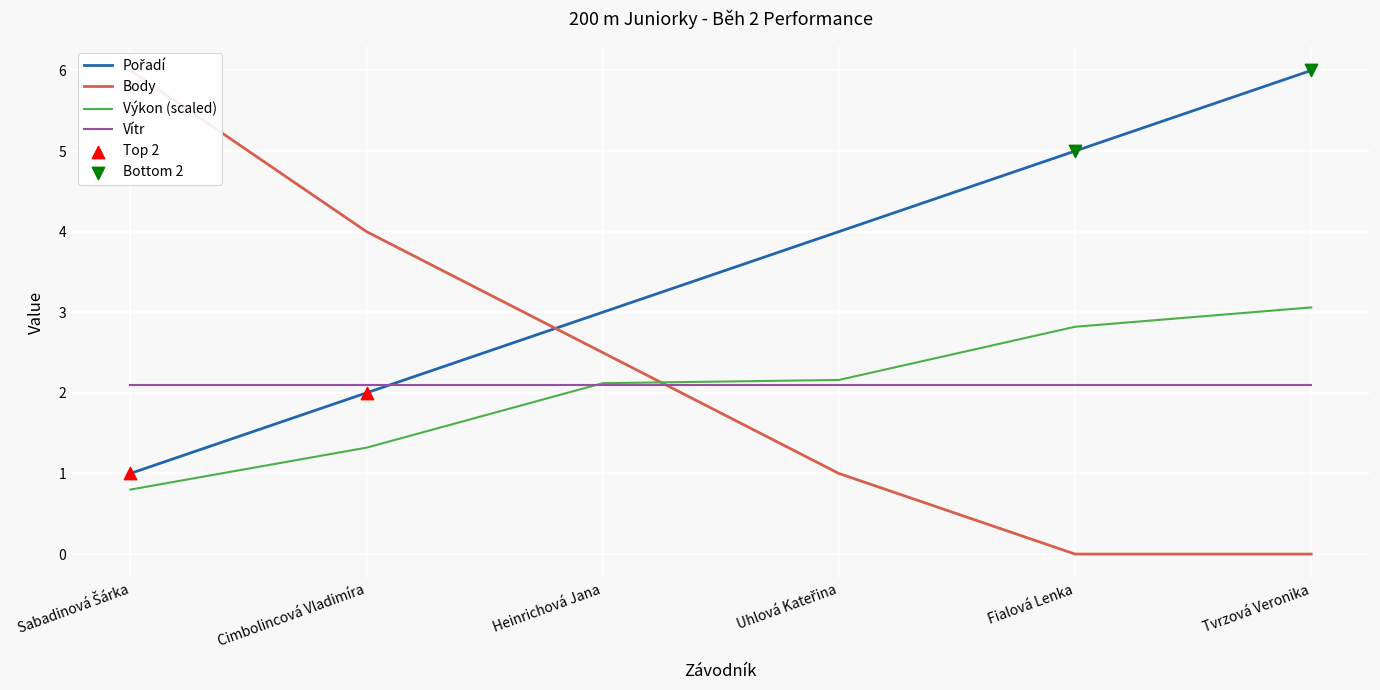

What are all the series names shown in the legend?

Pořadí, Body, Výkon (scaled), Vítr